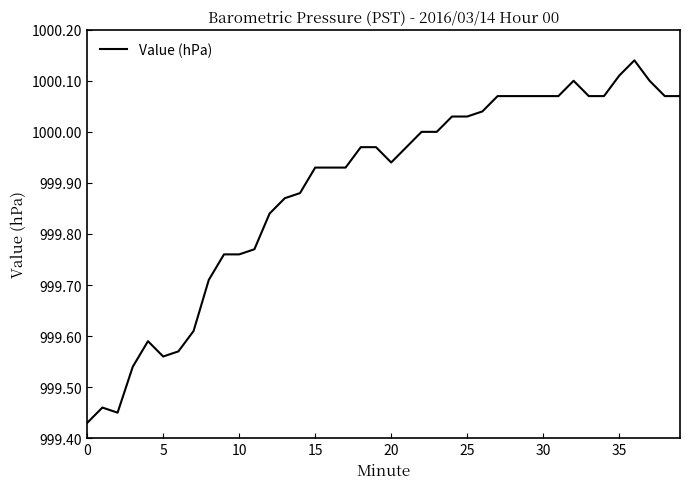

What is the difference between the maximum and minimum values?

0.7